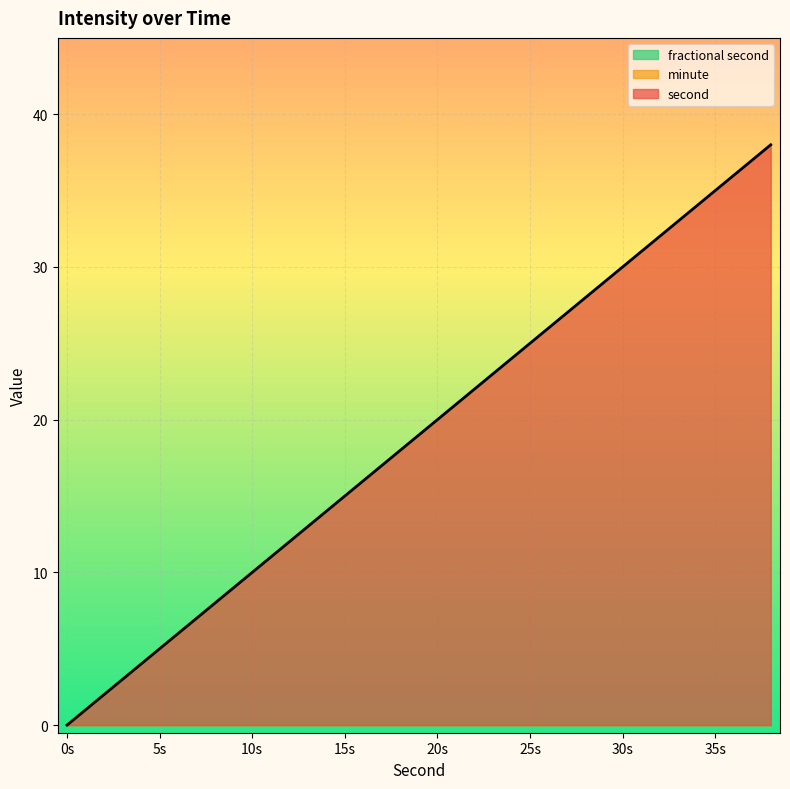

True or false: minute has more than 1 interior local peaks.

False